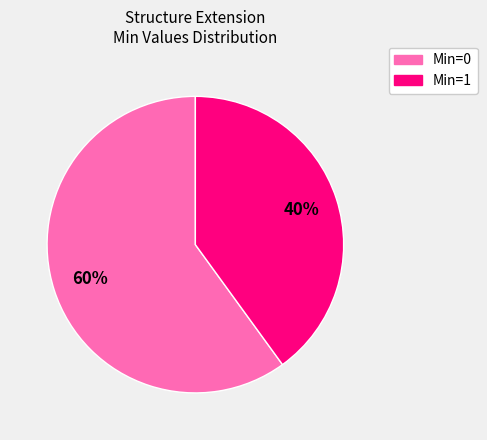

To the nearest percent, what is the difference between the largest and smallest slice percentages?

20%